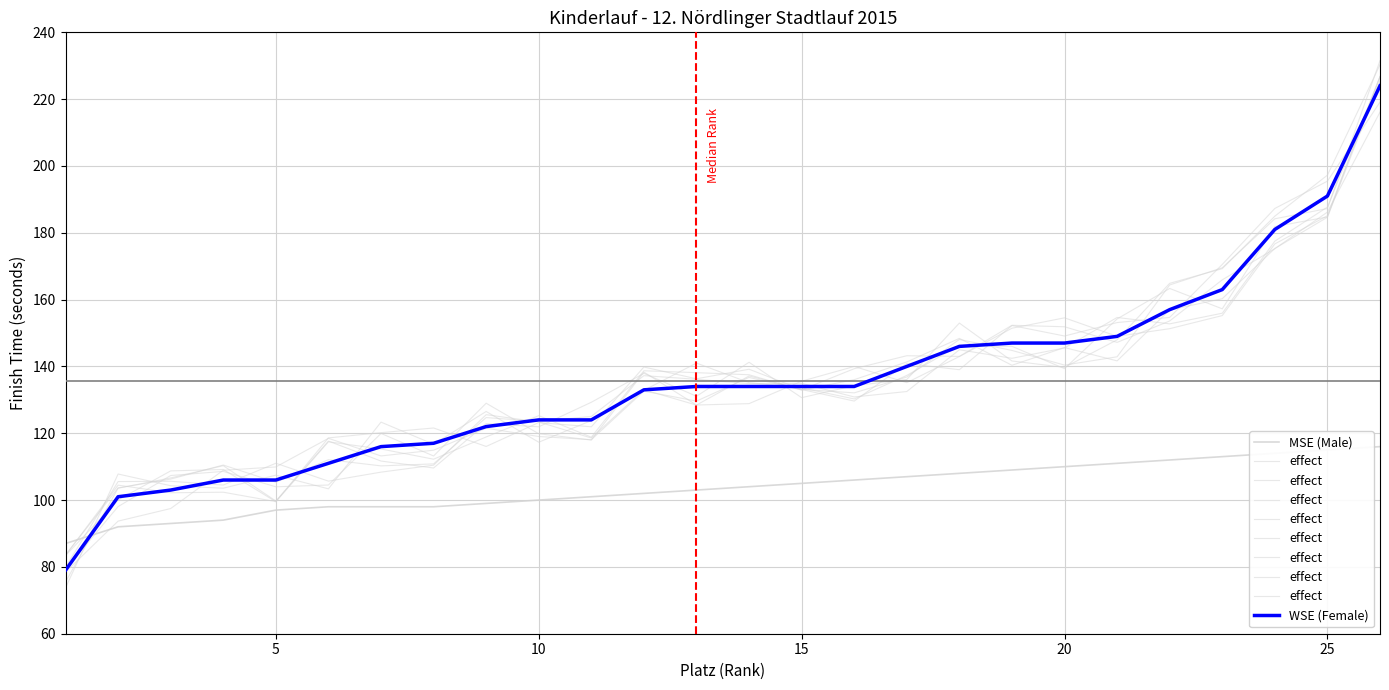

At how many categories does at least one series exceed 198?

1